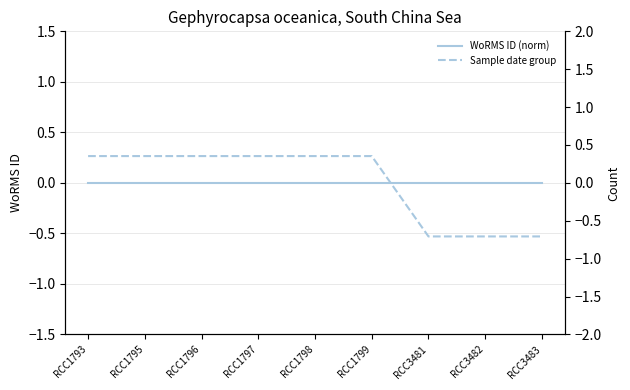

Count the number of categories in the chart.

9